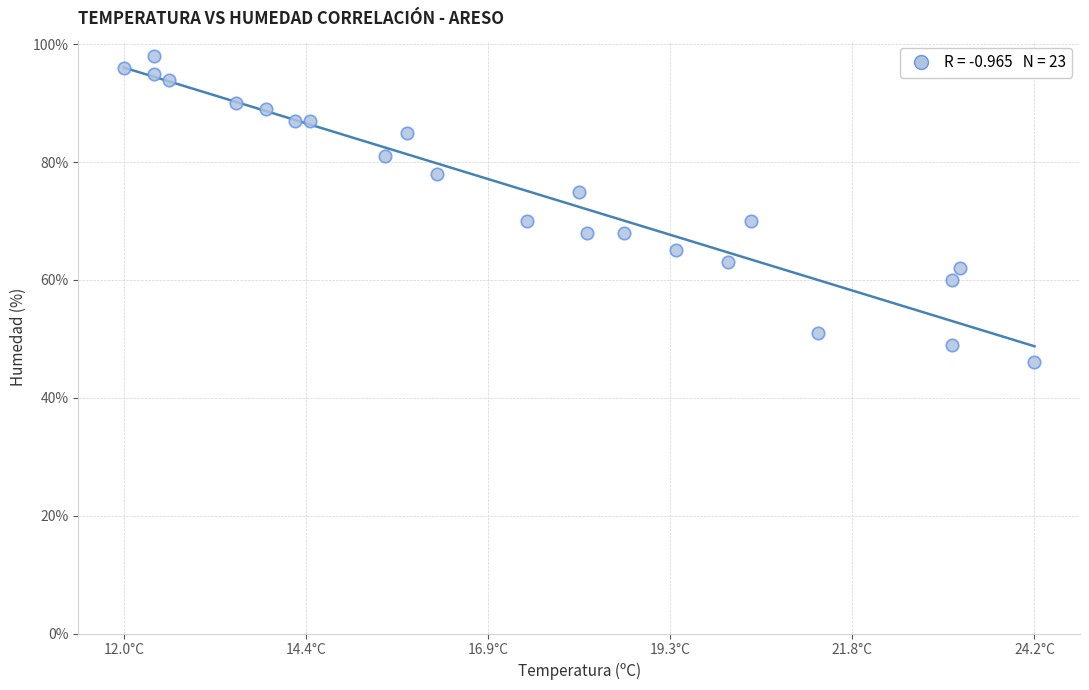

What is the range of Y values (max minus min)?

52